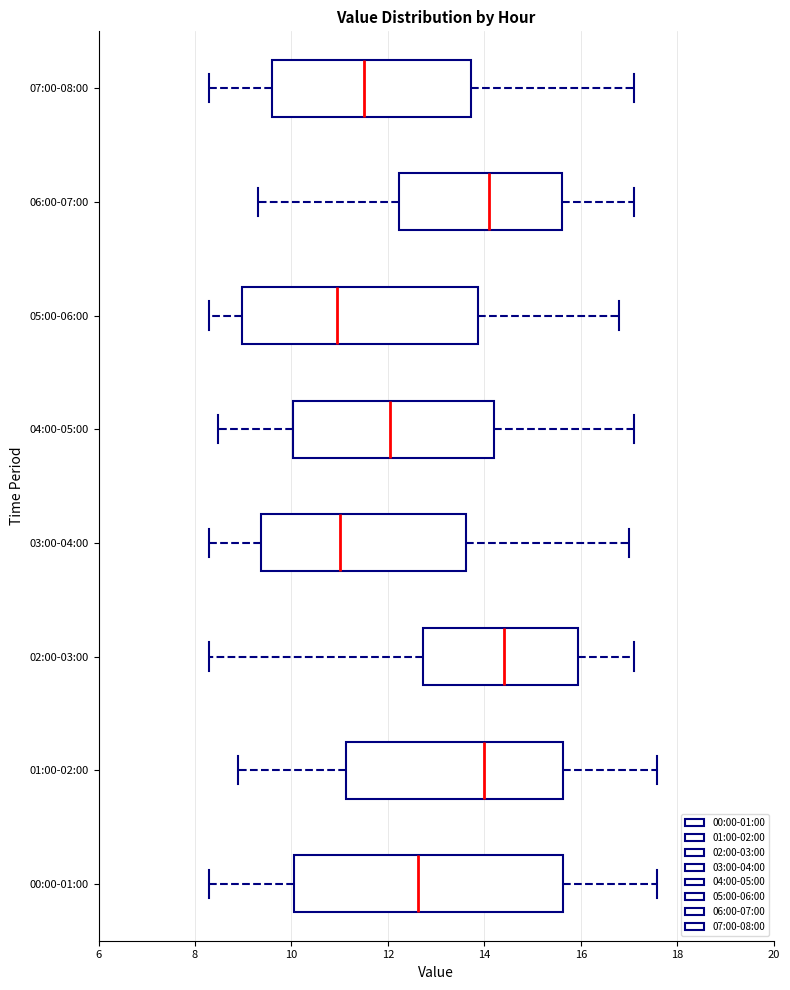

Reading bottom to top, transcribe this box plot: for each box, give where its median line is, the range the box spans, and where its two whiskers end, as read against the x-axis. The values are not printed on the chart, so give them approximately, as read against the axis.

00:00-01:00: median 12.6, box 10.0 to 15.6, whiskers 8.4 to 17.6
01:00-02:00: median 14.0, box 11.2 to 15.6, whiskers 9.0 to 17.6
02:00-03:00: median 14.4, box 12.8 to 16.0, whiskers 8.4 to 17.2
03:00-04:00: median 11.0, box 9.4 to 13.6, whiskers 8.4 to 17.0
04:00-05:00: median 12.0, box 10.0 to 14.2, whiskers 8.4 to 17.2
05:00-06:00: median 11.0, box 9.0 to 13.8, whiskers 8.4 to 16.8
06:00-07:00: median 14.2, box 12.2 to 15.6, whiskers 9.4 to 17.2
07:00-08:00: median 11.6, box 9.6 to 13.8, whiskers 8.4 to 17.2